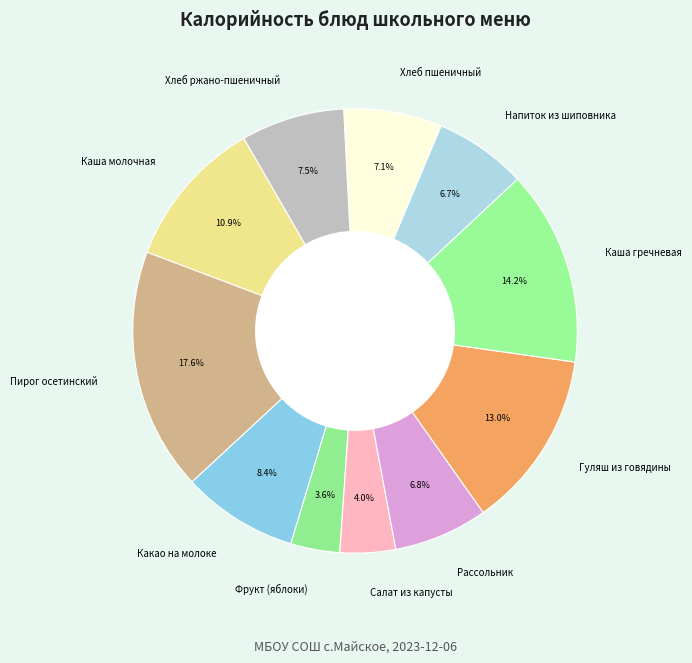

What portion of the pie excludes Каша молочная?

89.1%